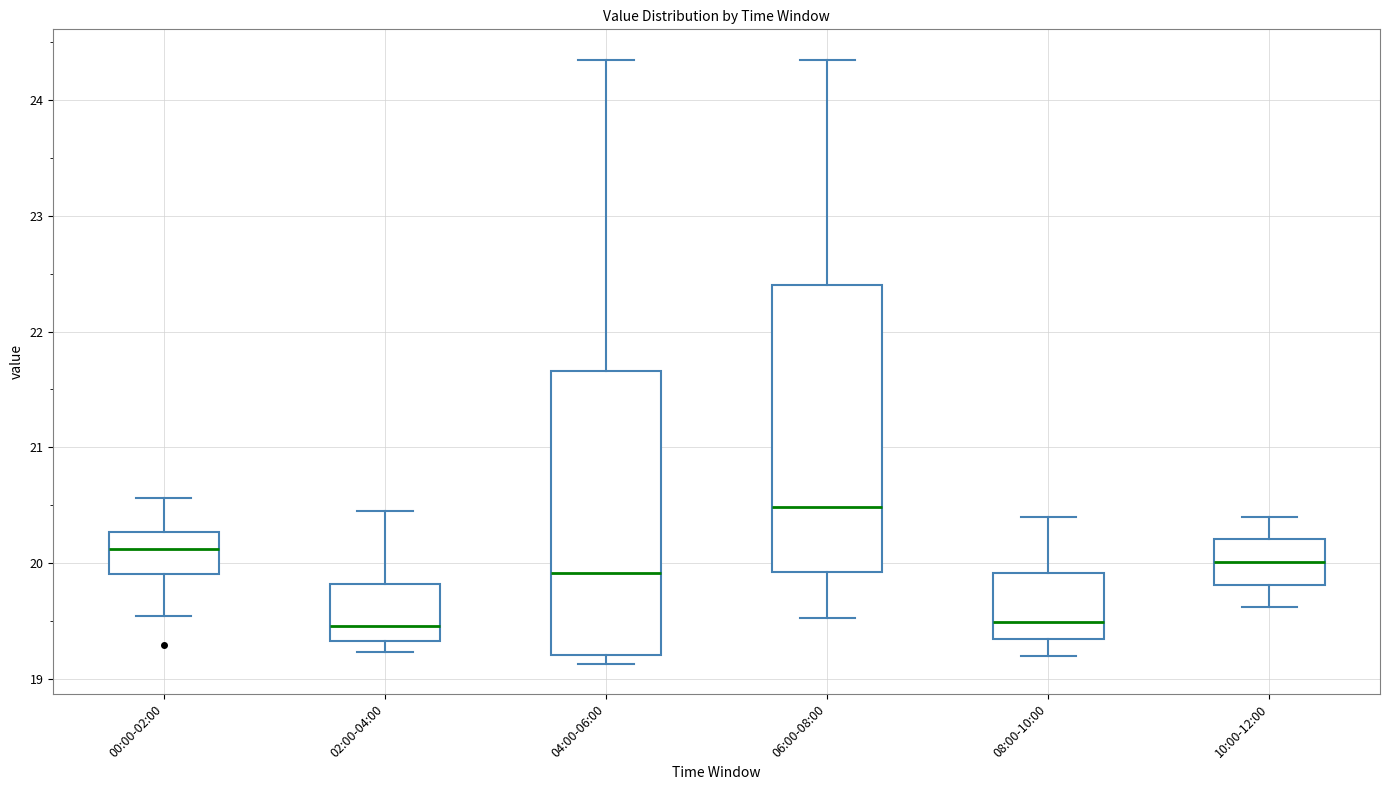

Reading left to right, read every box against the y-axis: the position of its median line, the range the box covers, and the ends of its whiskers. The values are not printed on the chart, so give them approximately, as read against the axis.

00:00-02:00: median 20.1, box 19.9 to 20.3, whiskers 19.5 to 20.6
02:00-04:00: median 19.5, box 19.3 to 19.8, whiskers 19.2 to 20.5
04:00-06:00: median 19.9, box 19.2 to 21.7, whiskers 19.1 to 24.4
06:00-08:00: median 20.5, box 19.9 to 22.4, whiskers 19.5 to 24.4
08:00-10:00: median 19.5, box 19.3 to 19.9, whiskers 19.2 to 20.4
10:00-12:00: median 20.0, box 19.8 to 20.2, whiskers 19.6 to 20.4